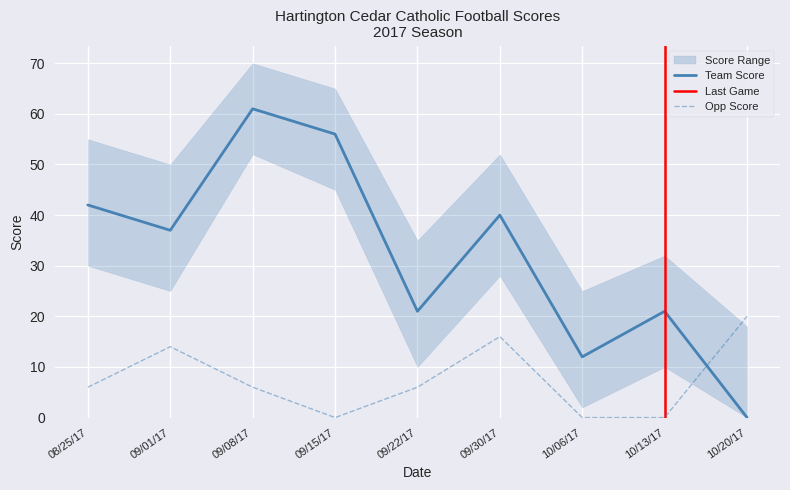

At which category does the chart reach its peak across all series?

09/08/17